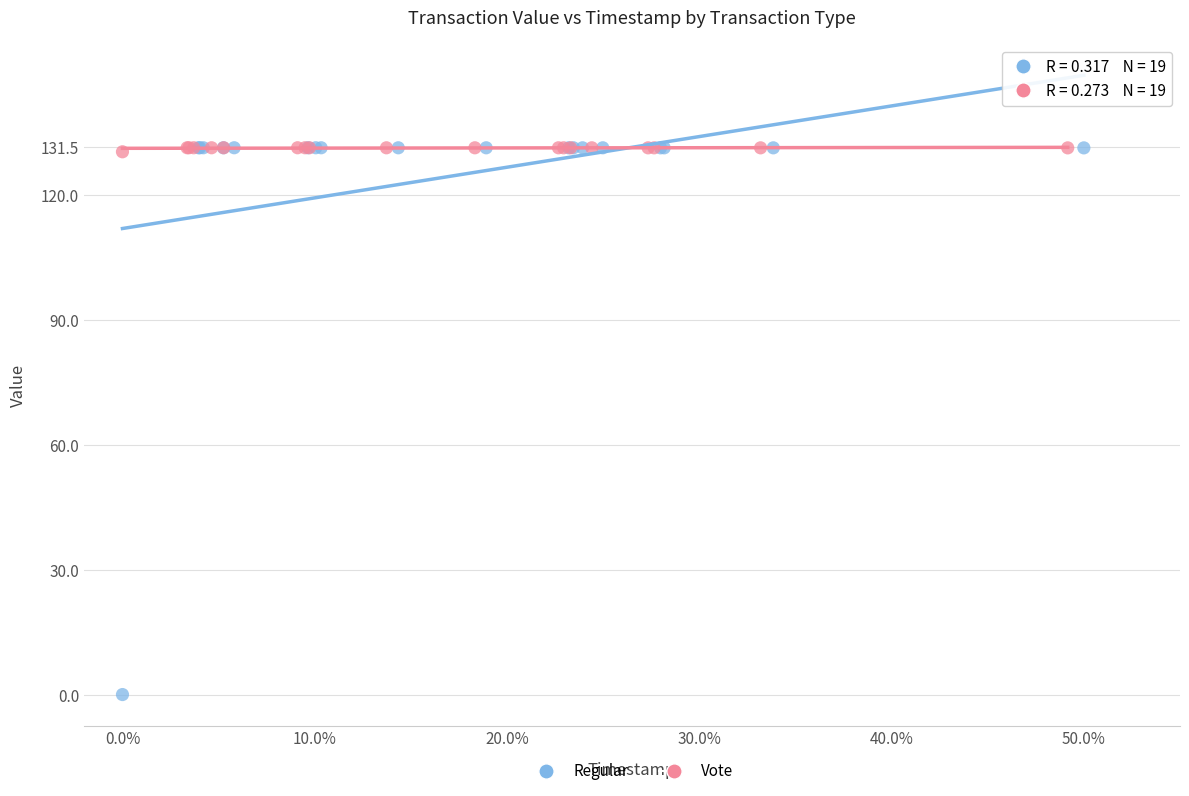

Which series contains the lowest Y value?

Regular